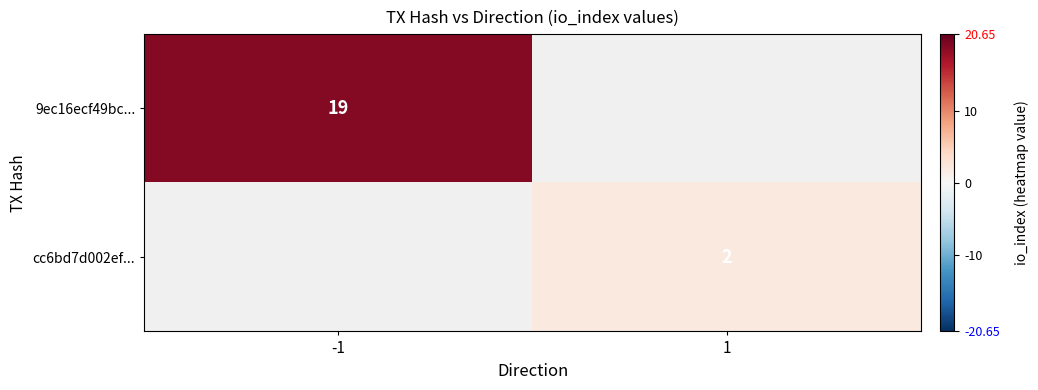

Which has a higher value, 1 or -1?

-1